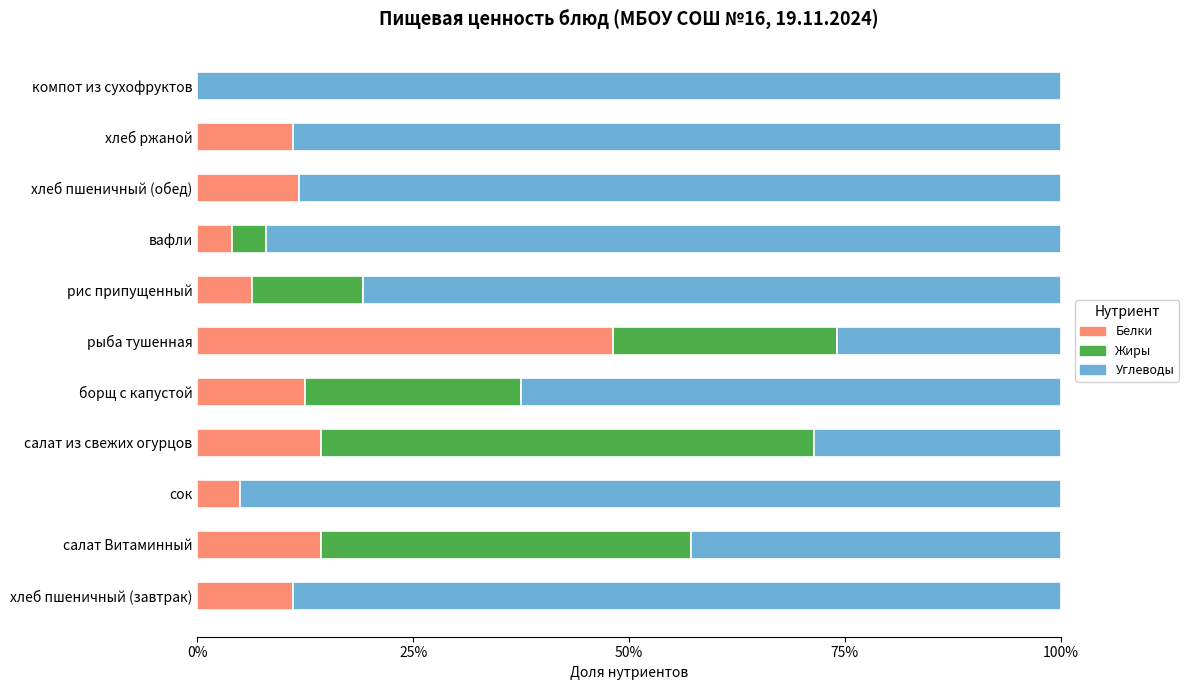

What is the sum of all Белки values?

138.6